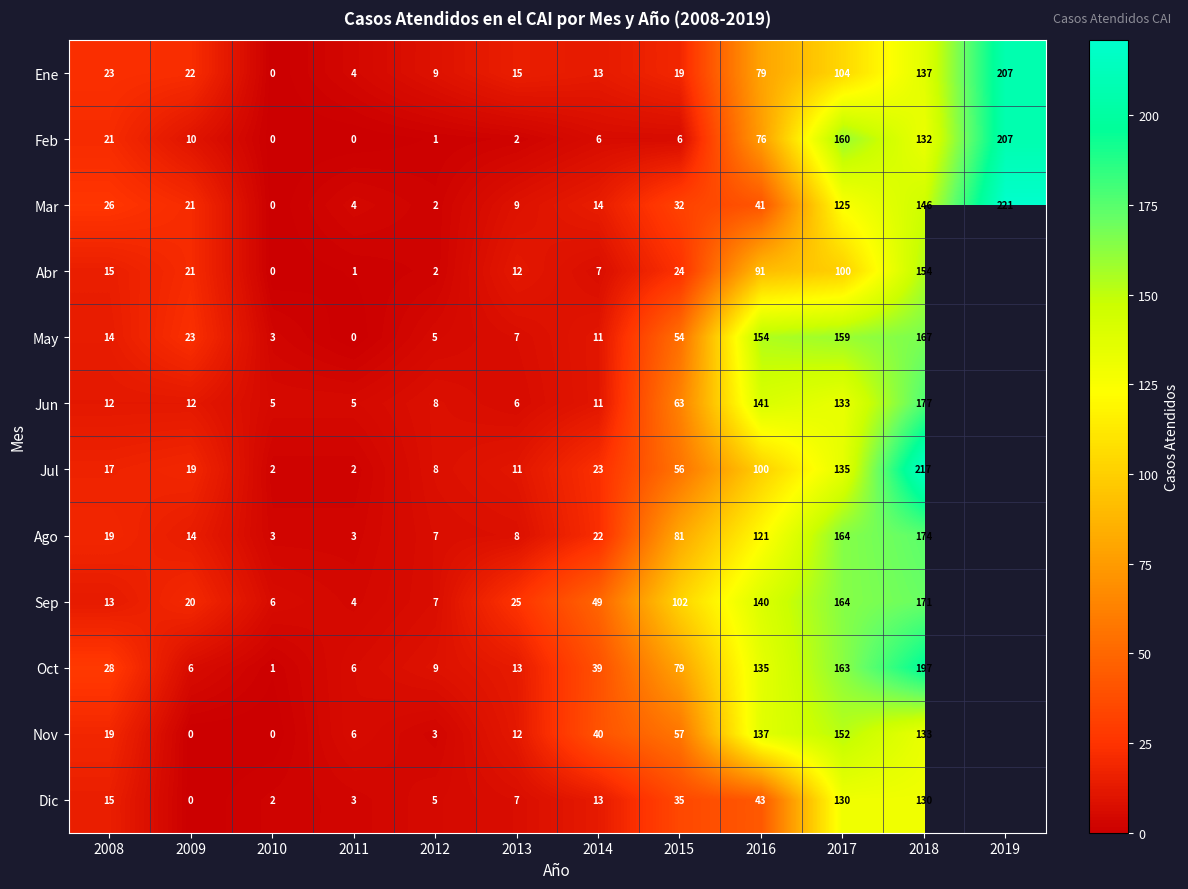

Is it true that Abr equals 12 at 2013?

True